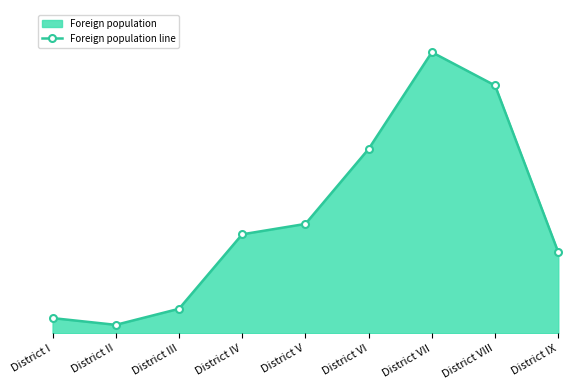

How many lines are shown in the chart?

1